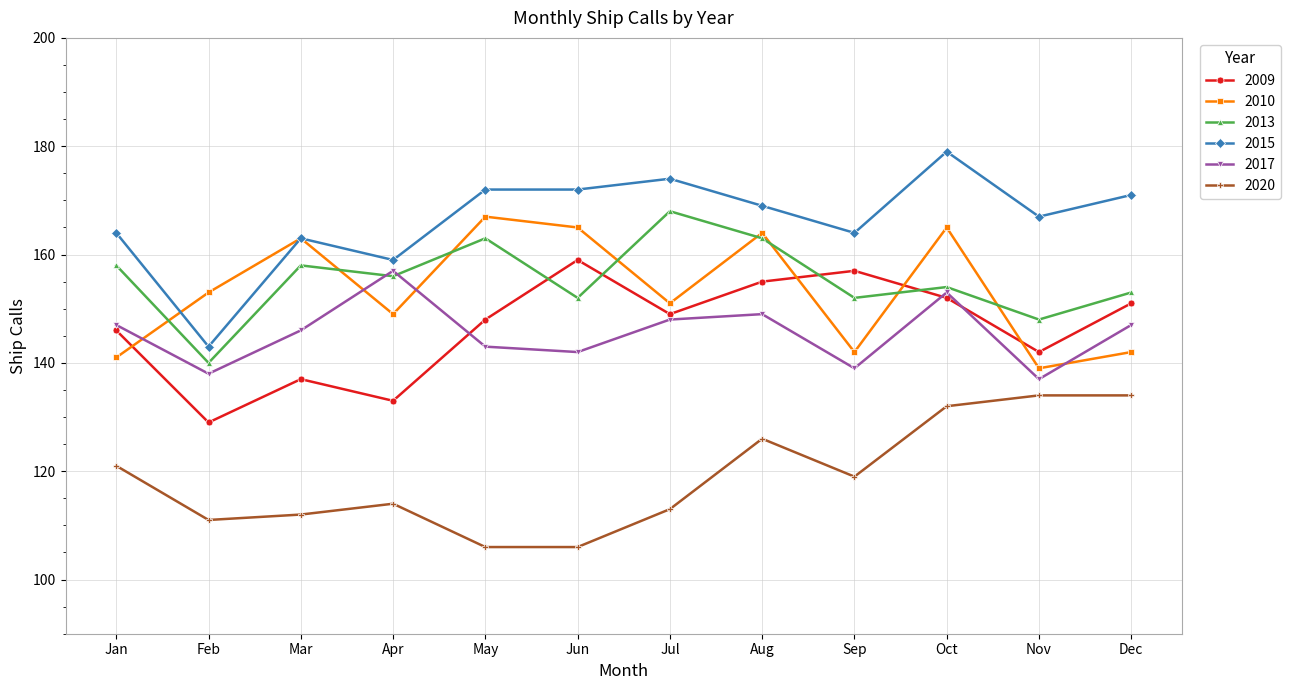

True or false: 2017 has more than 0 points higher than both neighbors.

True